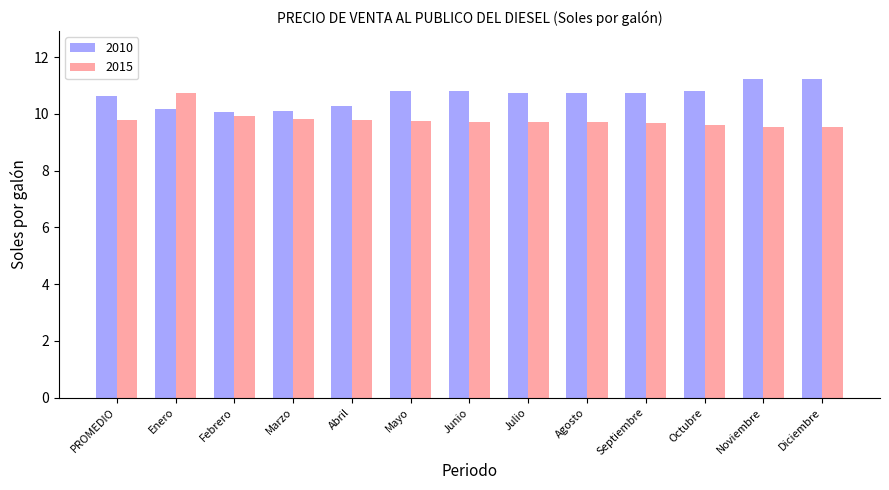

What is the label of the 8th bar from the right?

Mayo